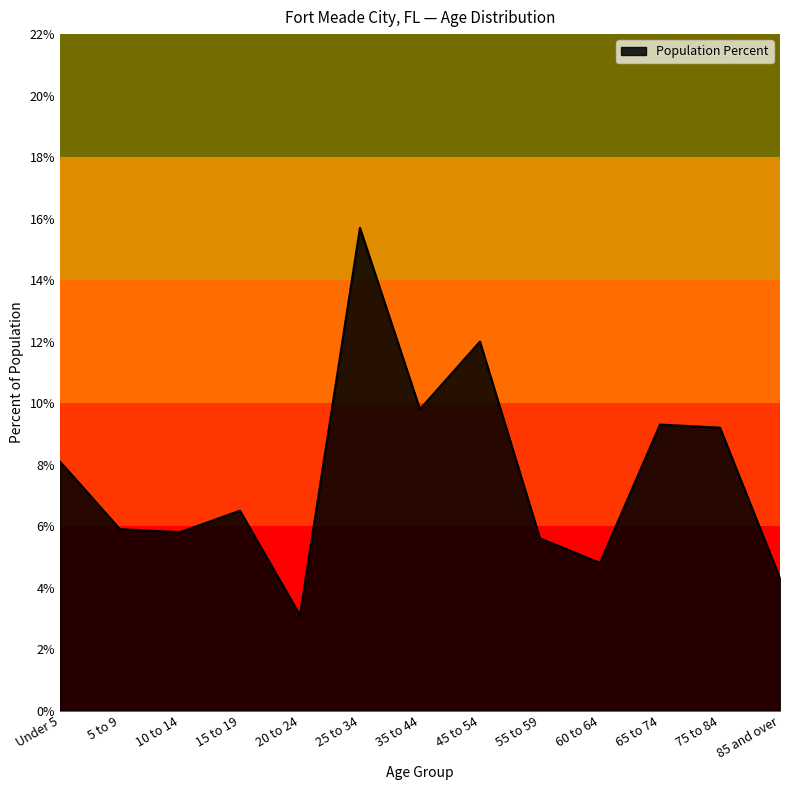

What position from the right is 75 to 84?

2